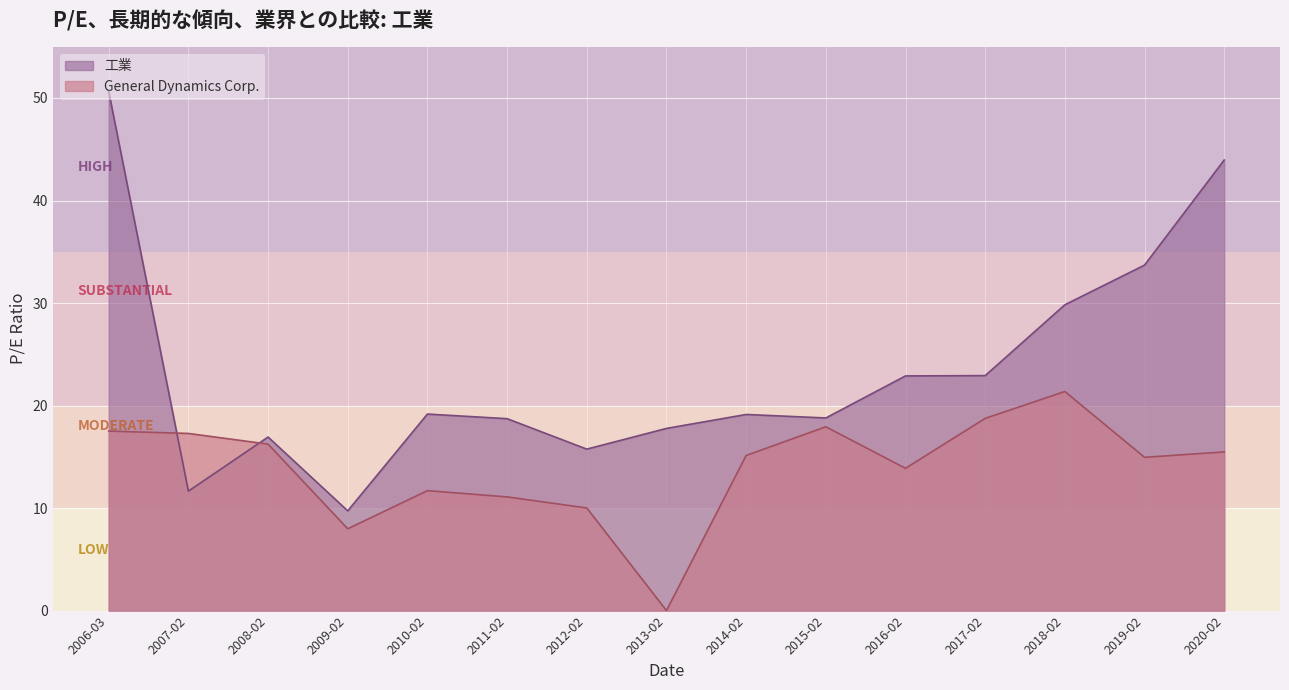

What position from the left is 2008-02?

3